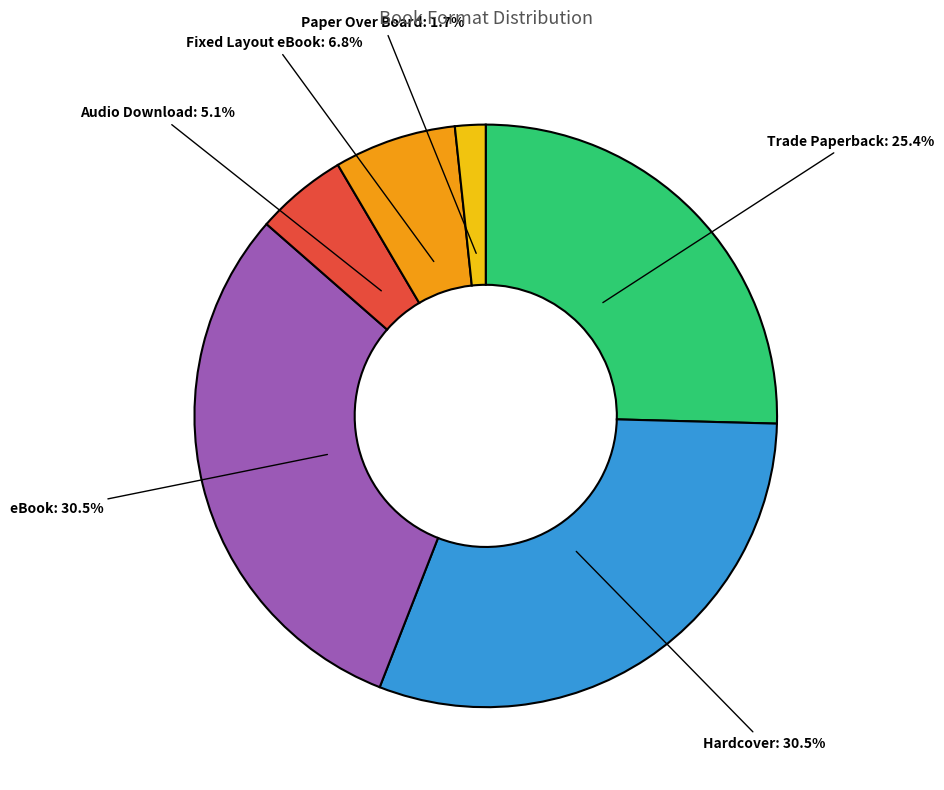

Which slice is the smallest?

Paper Over Board